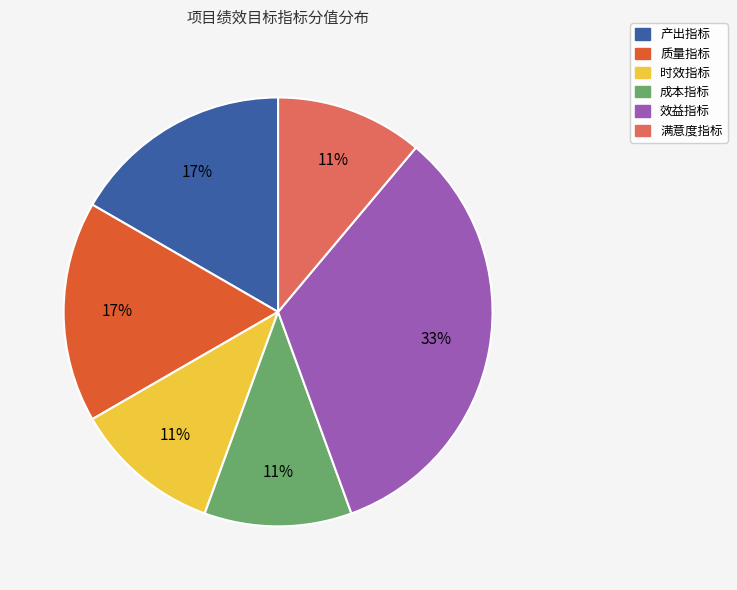

To the nearest percent, what is the difference between the largest and smallest slice percentages?

22%